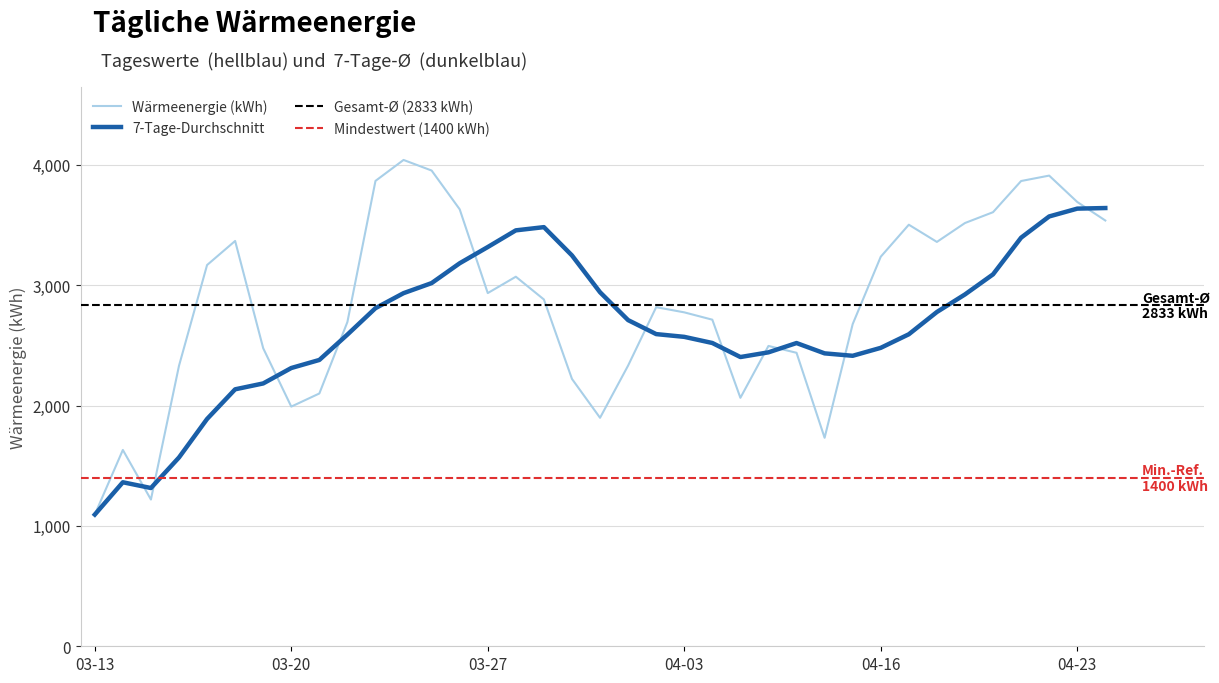

Which label corresponds to the largest value in the chart?

2024-03-24